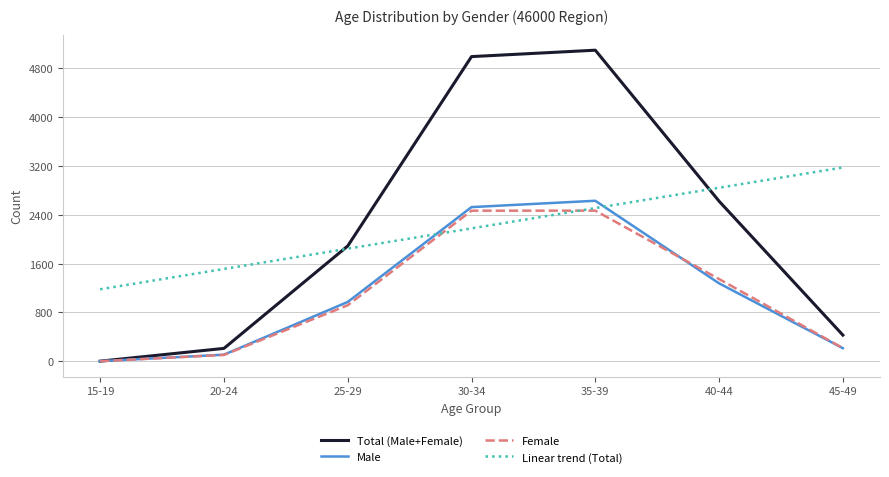

Which category has the highest value in the Linear trend (Total) series?

45-49